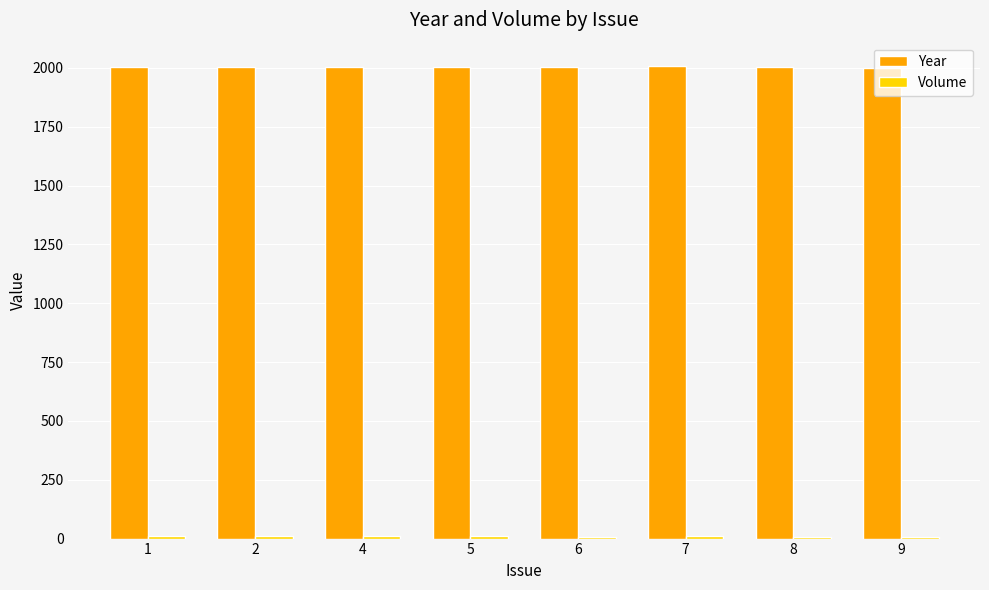

The value of Year at 1 is 2003.8. True or false?

True